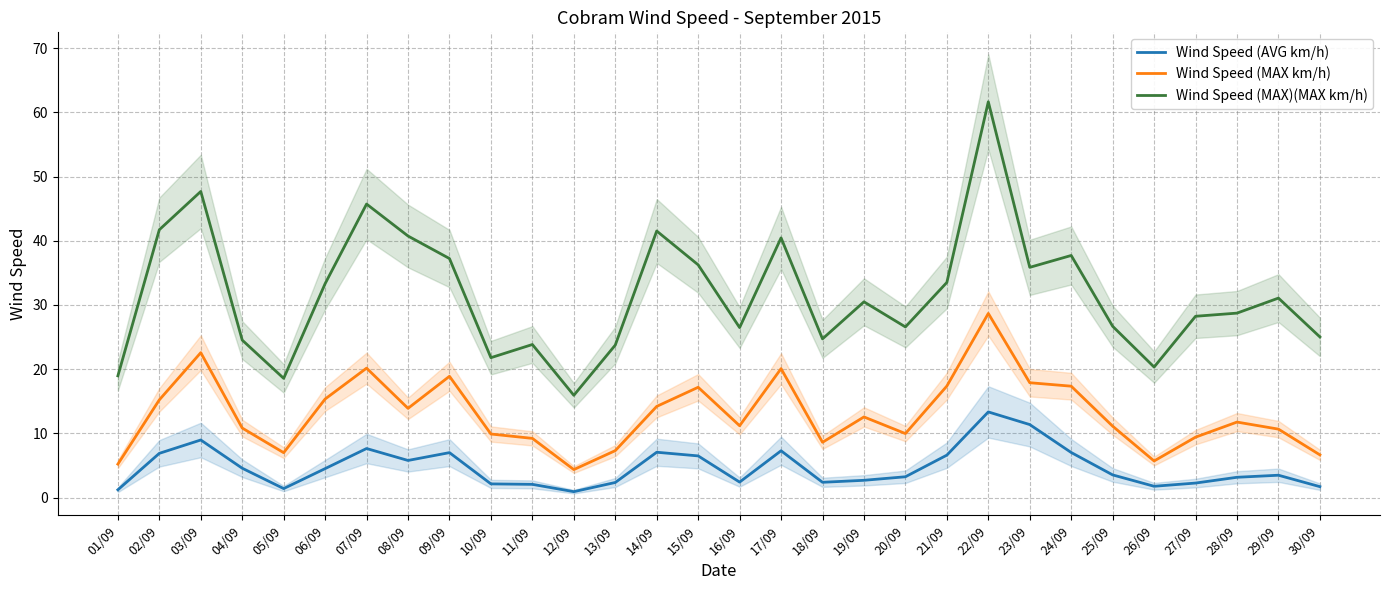

At which category does the chart reach its minimum across all series?

12/09